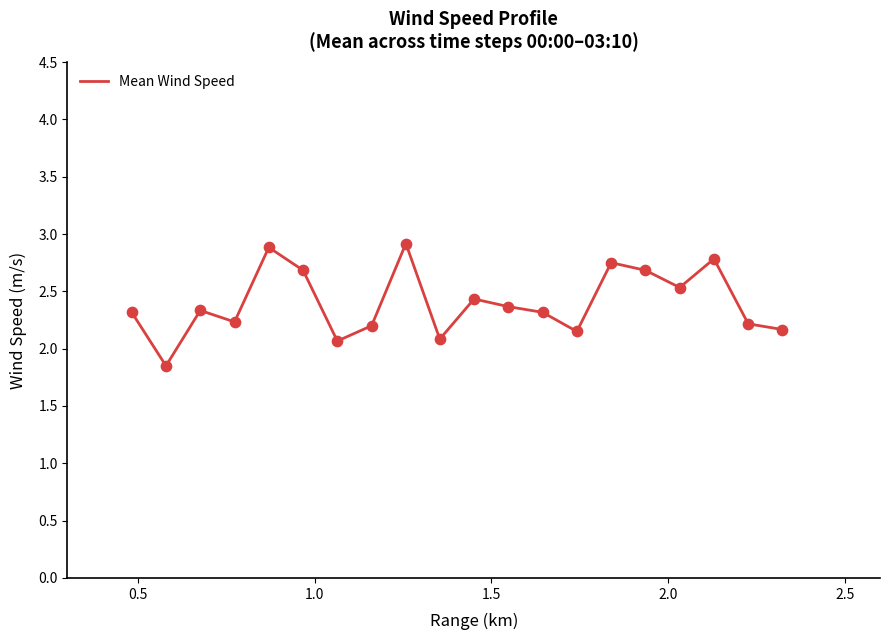

What is the difference between the maximum and minimum values?

1.1